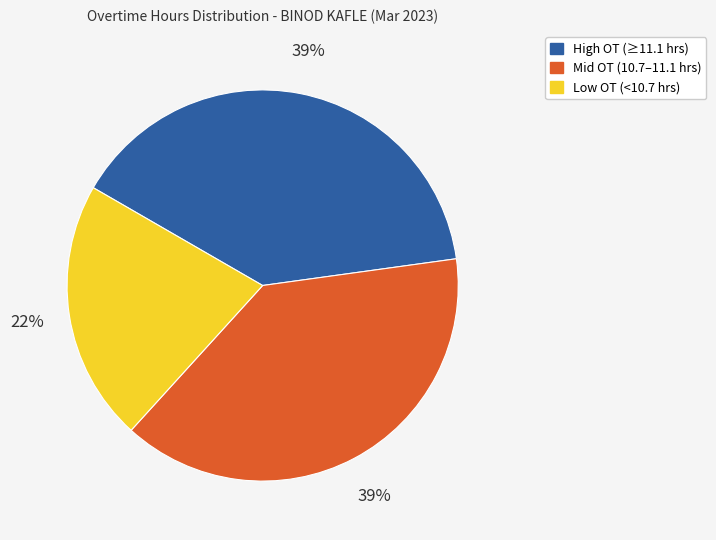

Does any single category account for the majority?

No